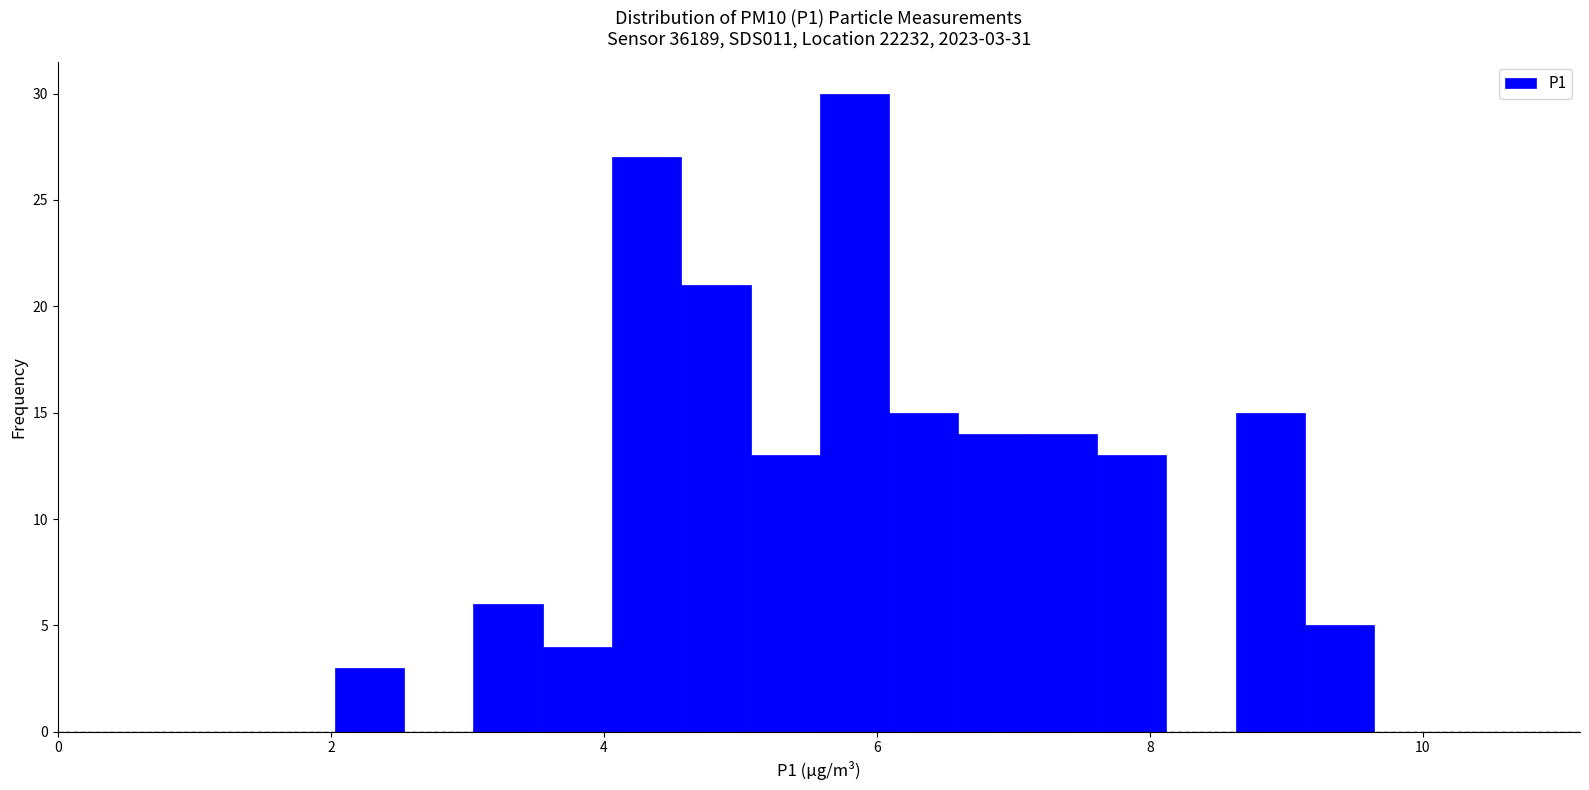

Read against the x-axis, roughly where is the centre of the tallest bar?

5.8